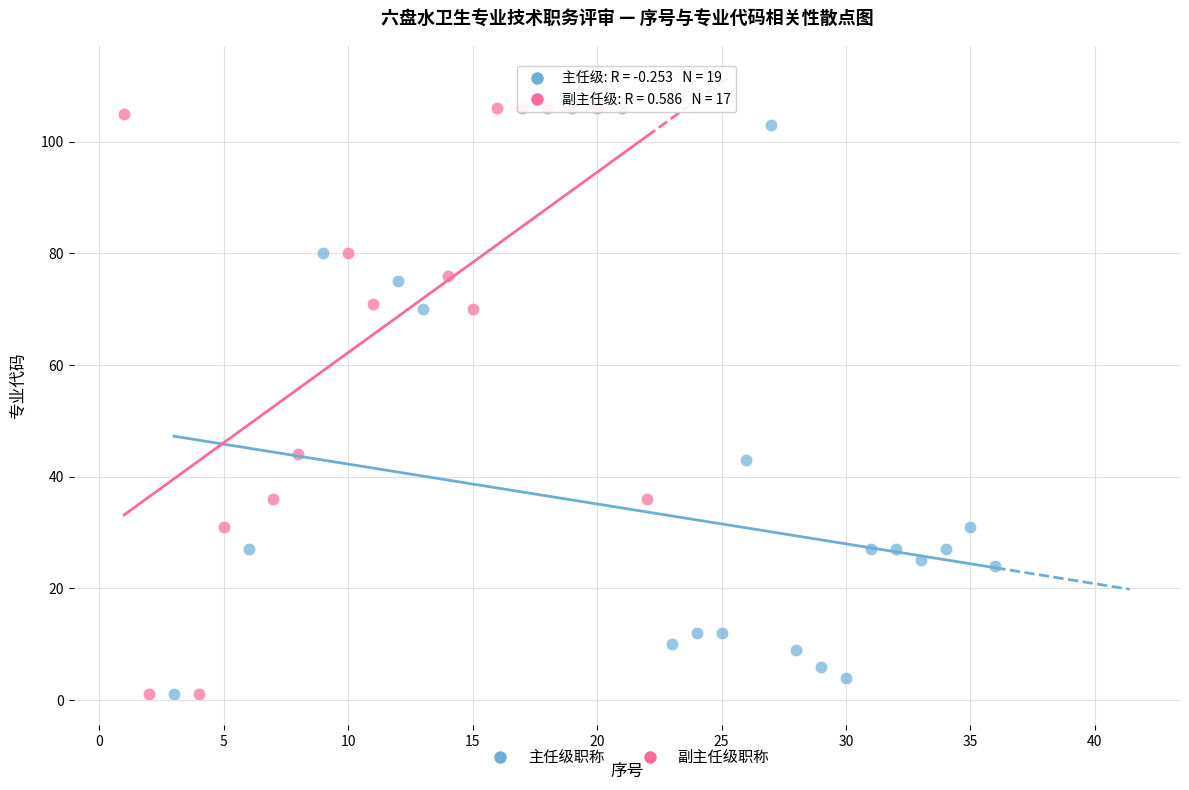

Which series has the widest spread of Y values?

副主任级职称